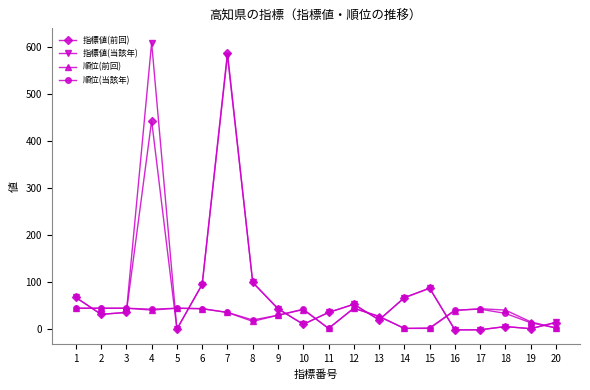

How many times do 指標値(前回) and 順位(前回) cross each other?

10